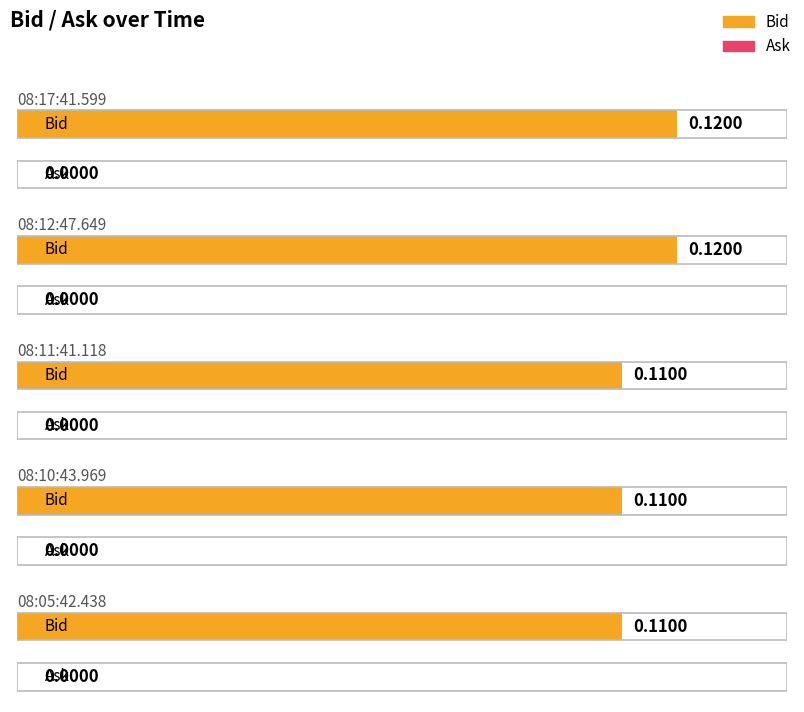

What is the value of the Bid bar at the 3rd from the left?

0.1